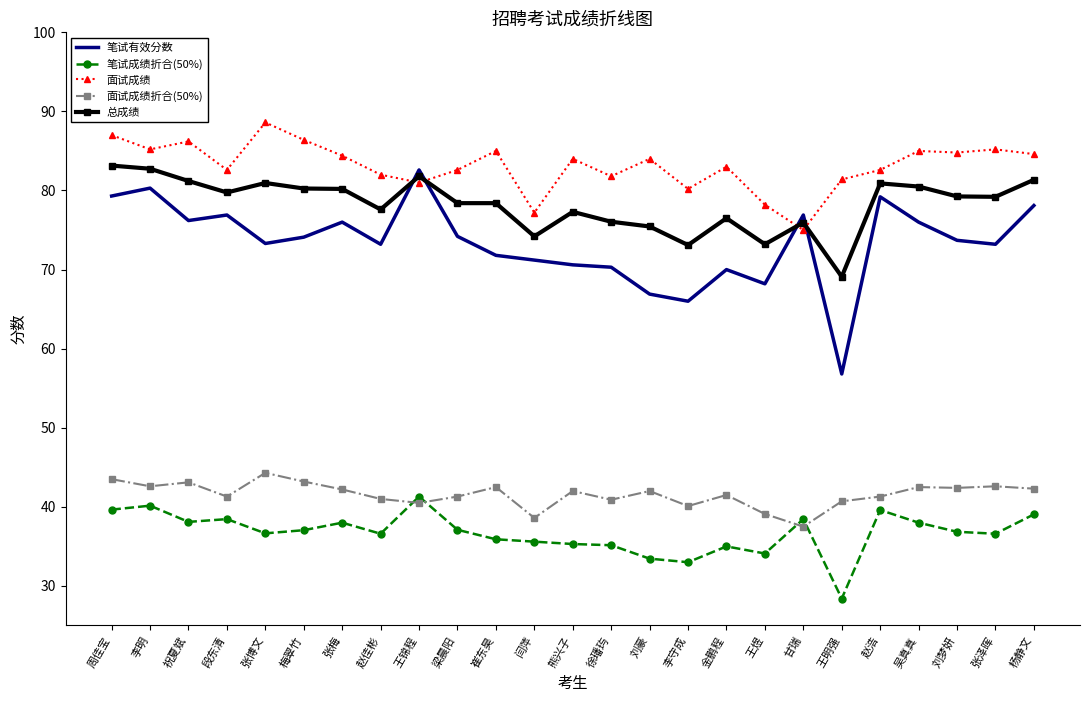

Which label corresponds to the smallest value in the chart?

王明强